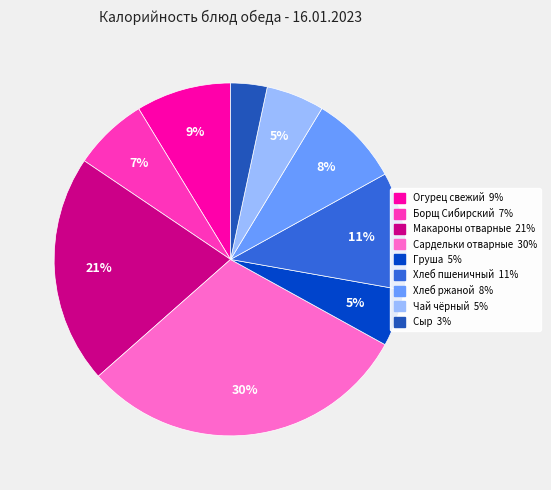

Which has a higher value, Огурец свежий or Сыр?

Огурец свежий